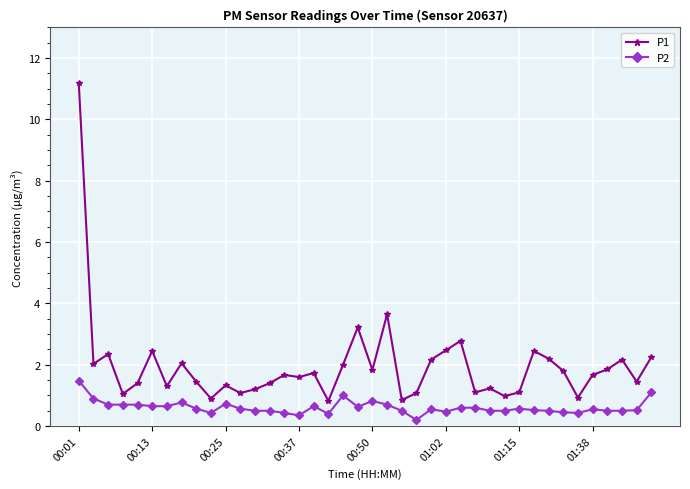

What is the sum of all P1 values?

78.2